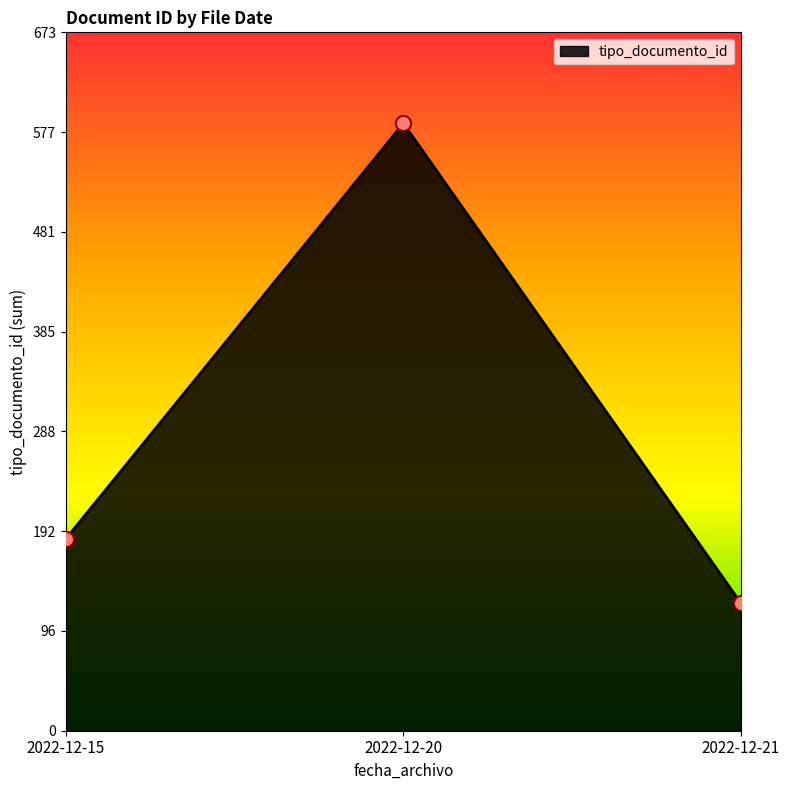

What is the ratio of the value at 2022-12-15 to the value at 2022-12-20?

0.3